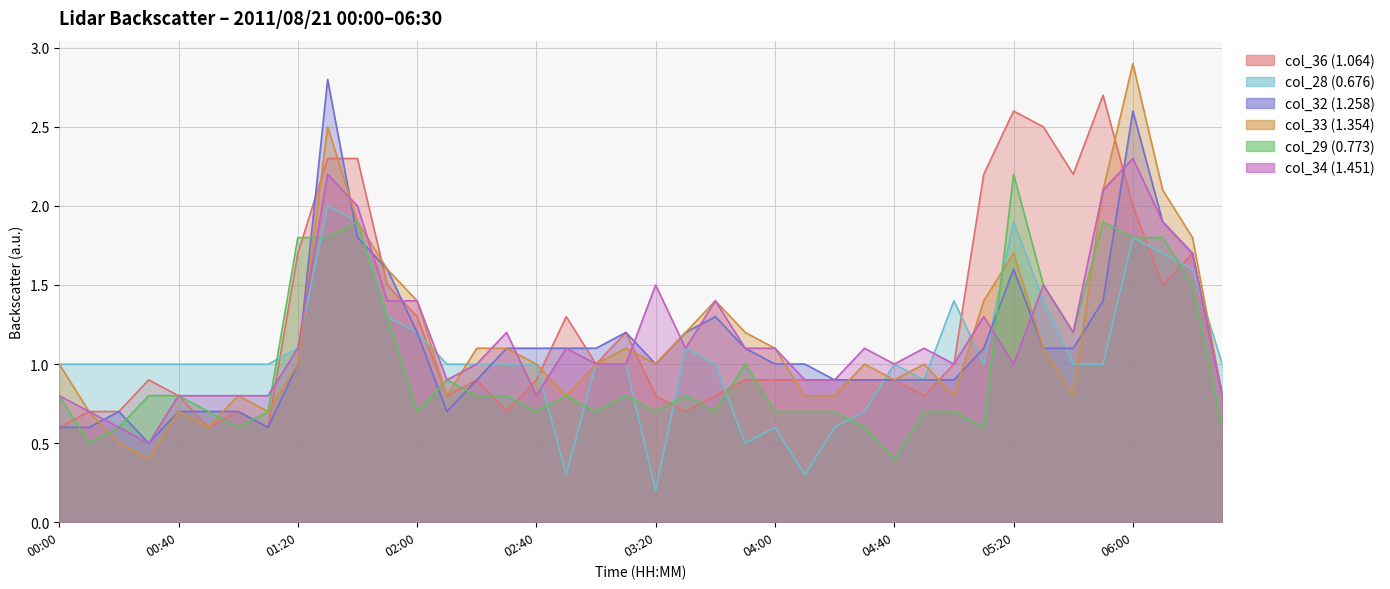

What is the minimum value for col_34 (1.451)?

0.5